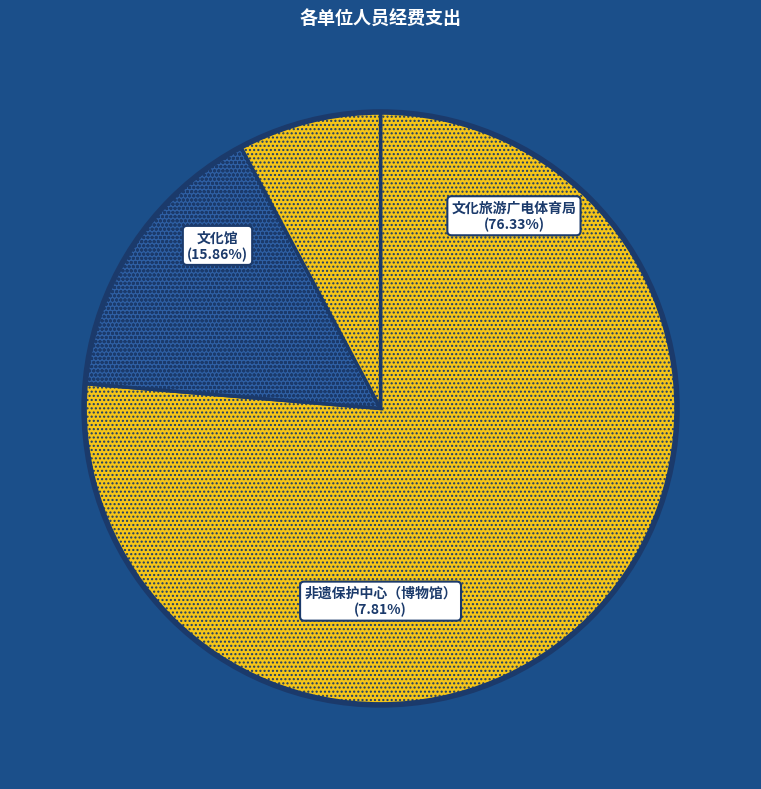

Which category has the biggest portion of the pie?

新晃侗族自治县文化旅游广电体育局